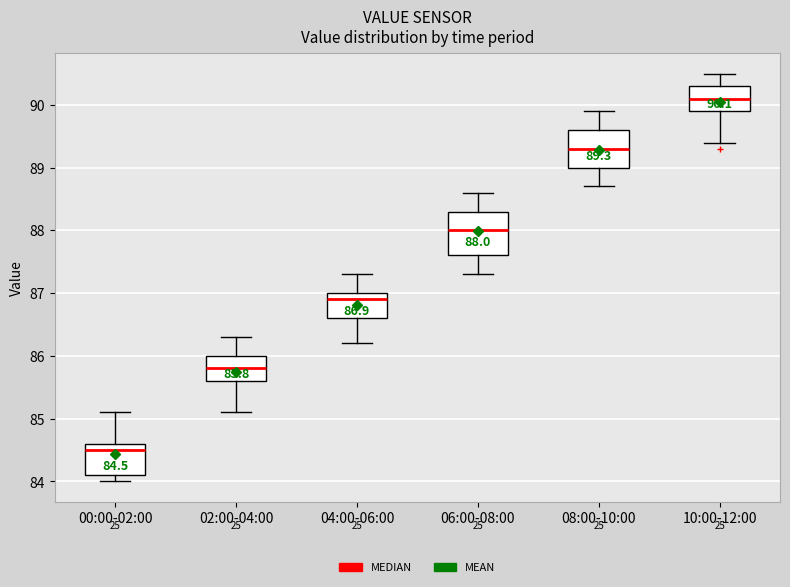

Which box is the tallest, from its lower edge to its upper edge?

06:00-08:00